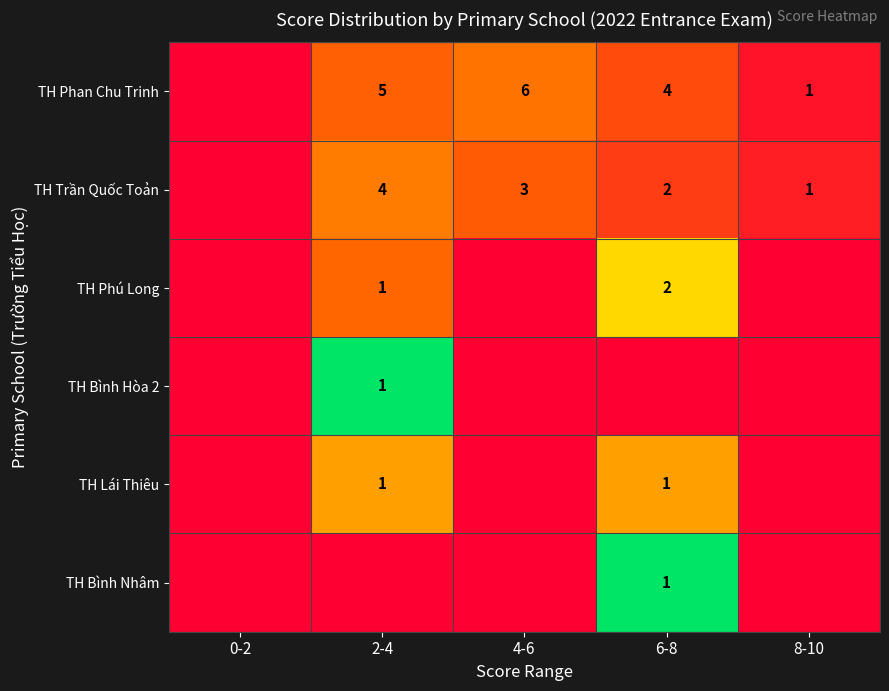

Is it true that TH Trần Quốc Toản equals 1 at 8-10?

True